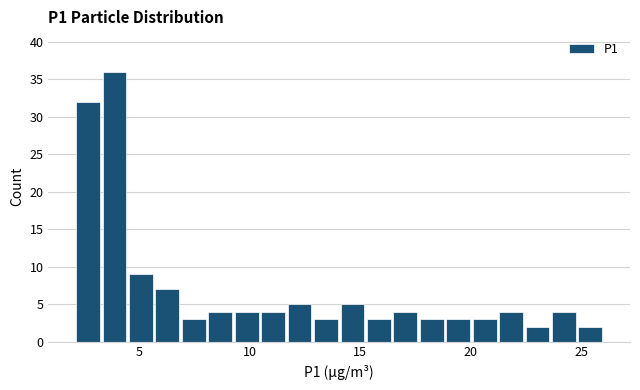

Read against the x-axis, roughly where is the centre of the tallest bar?

4.0